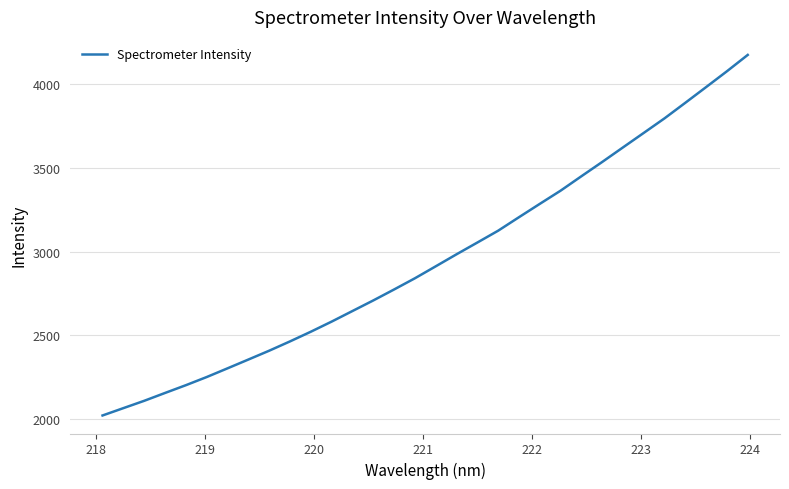

What is the smallest value displayed?

2022.3